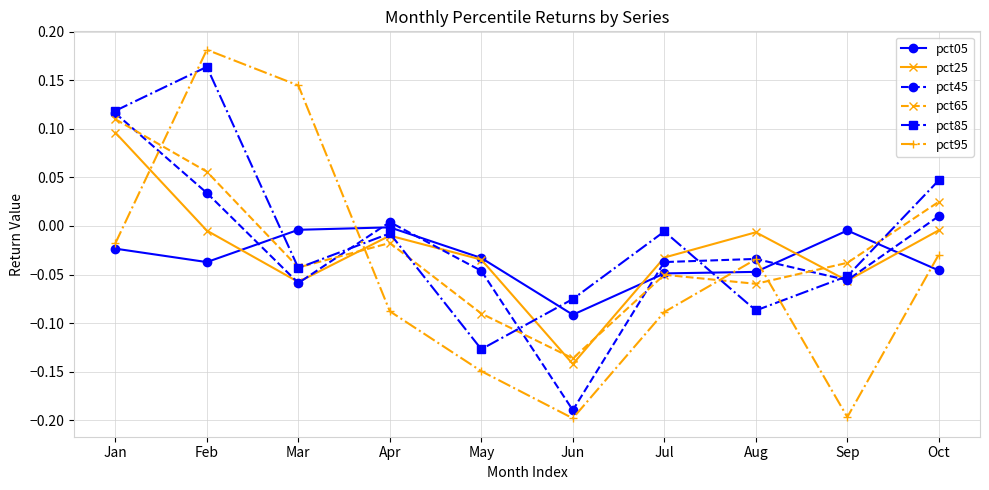

At which label does pct45 reach its peak?

Jan